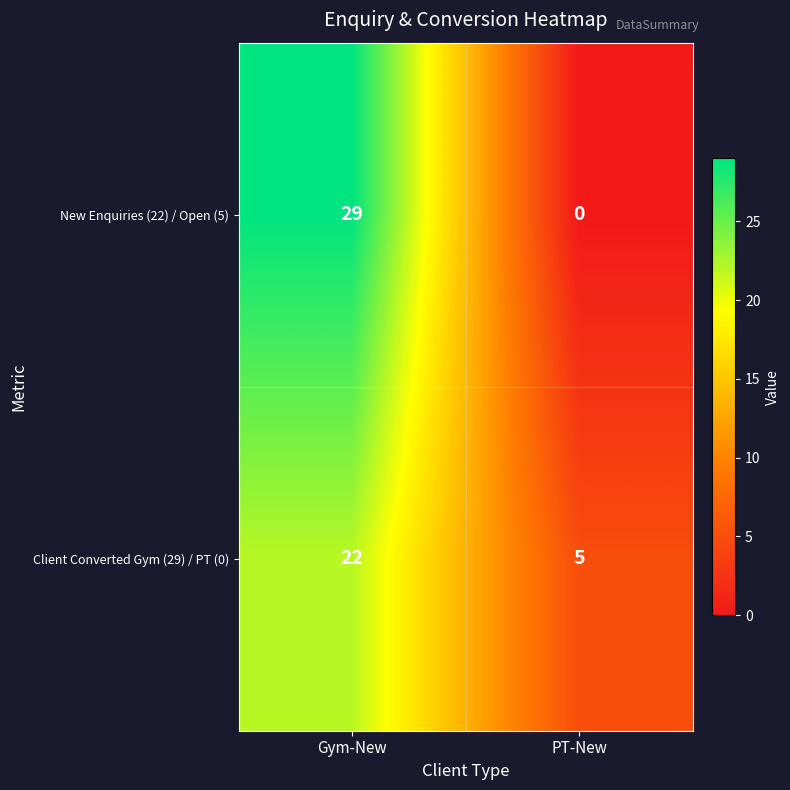

What is the difference between the maximum and minimum values in the Client Converted Gym (29) / PT (0) series?

17